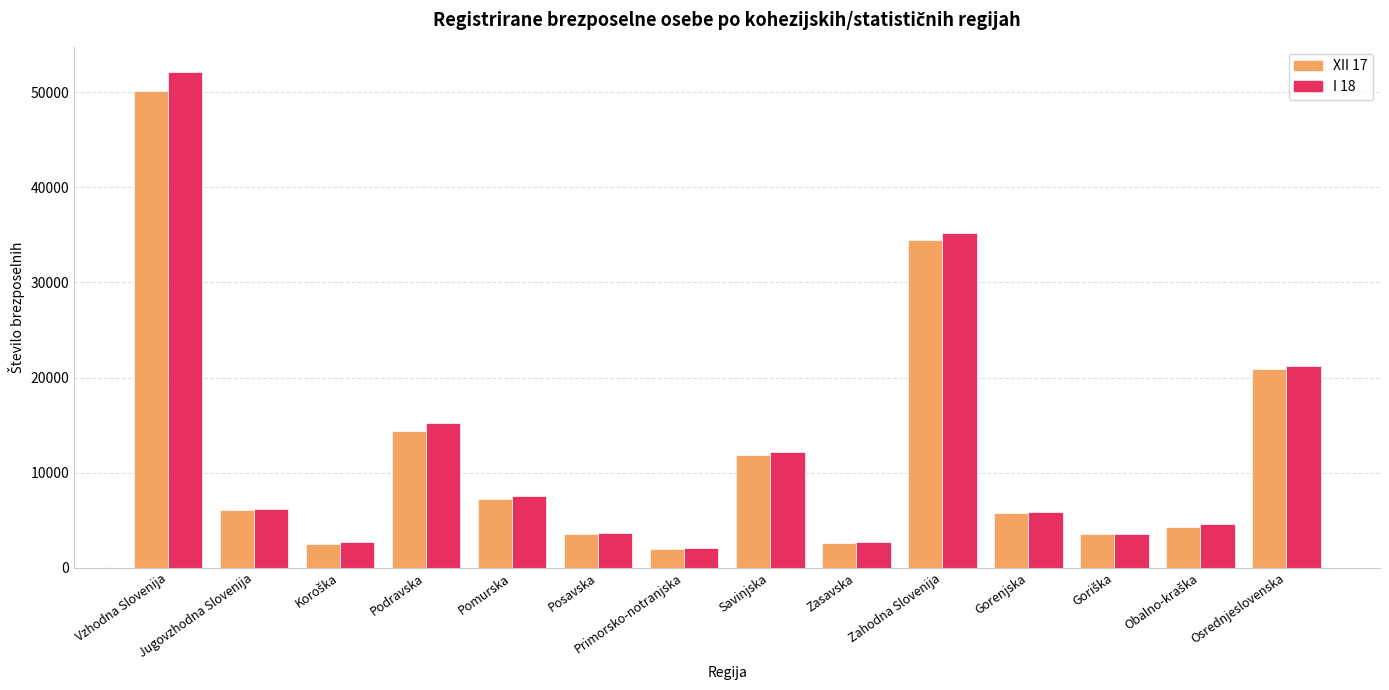

What is the spread (max minus min) of values at Zasavska?

38